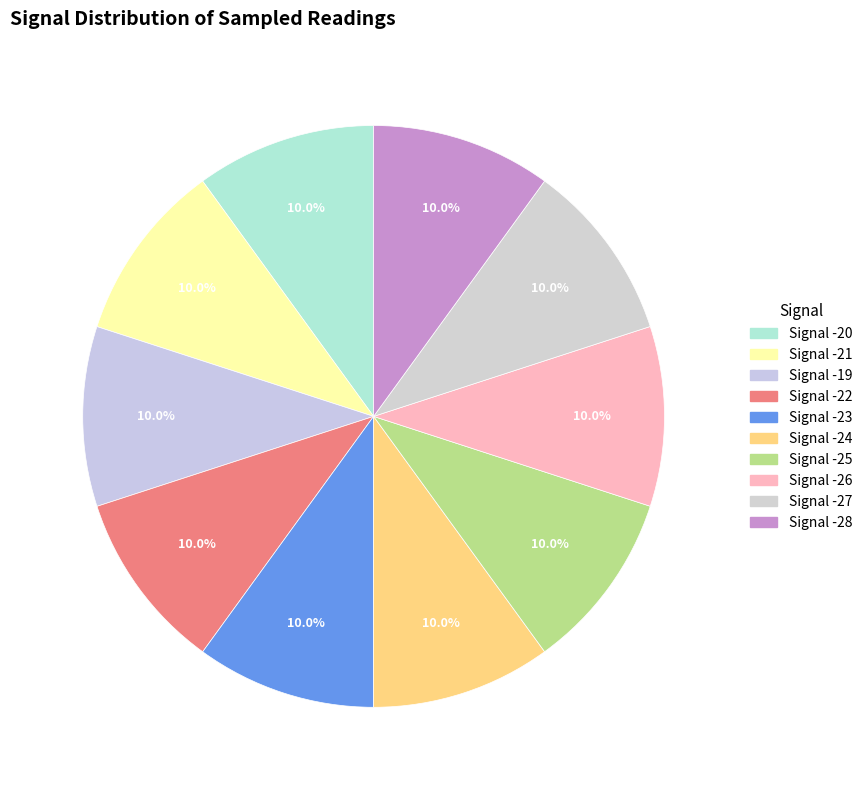

Which category has the smallest portion of the pie?

Signal -23